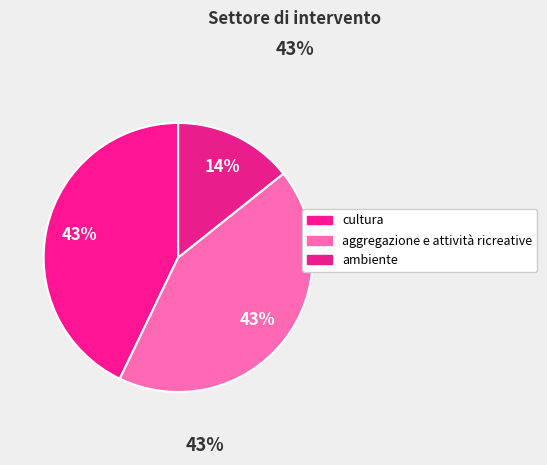

To the nearest percent, what is the difference between the largest and smallest slice percentages?

29%